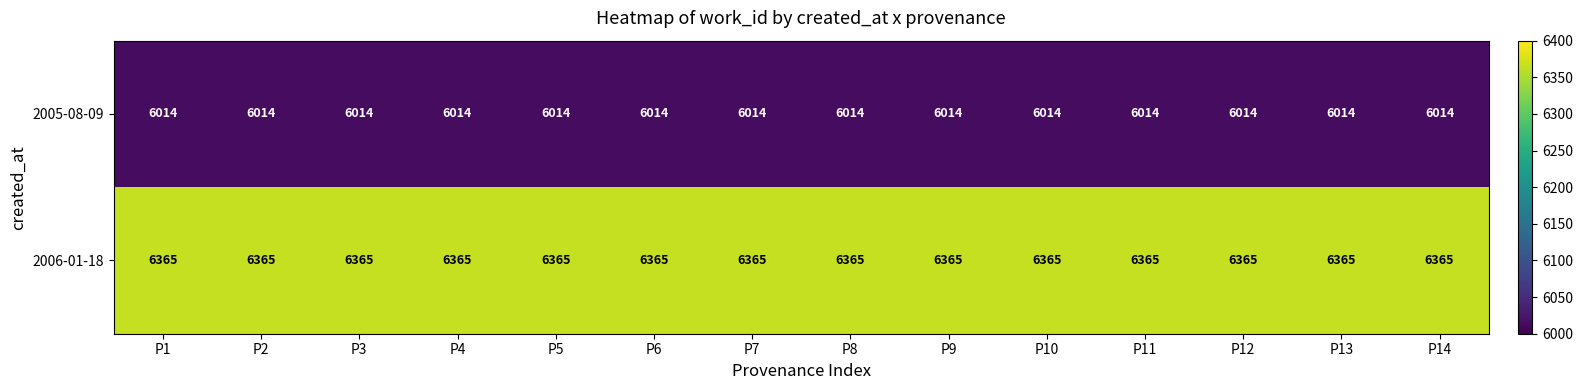

At how many categories does at least one series exceed 6173?

14